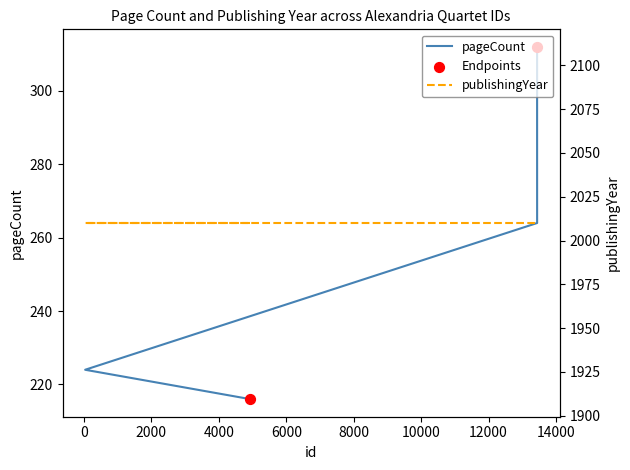

Approximately how many times larger is the value at 4929 compared to 13439?

0.8